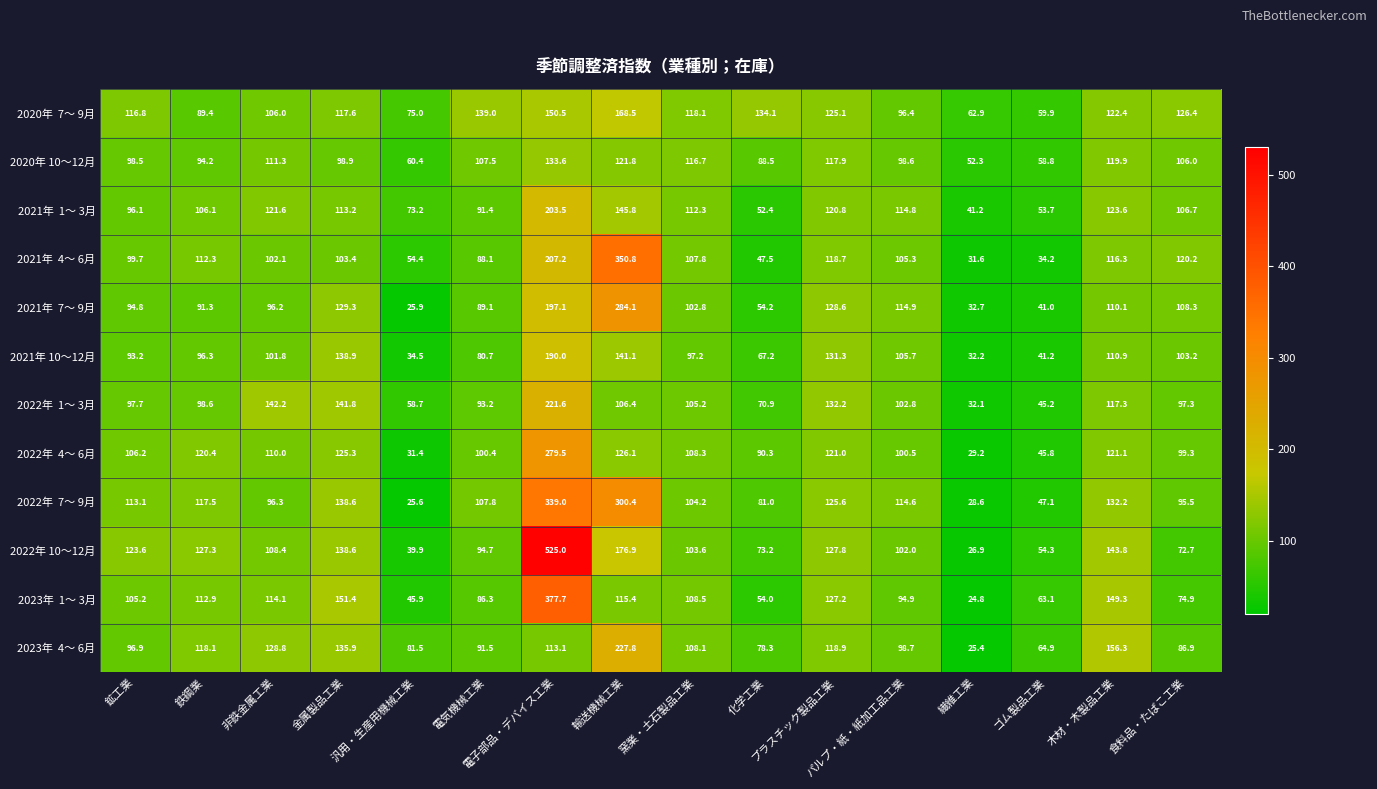

At which category is the sum across all series the highest?

電子部品・デバイス工業